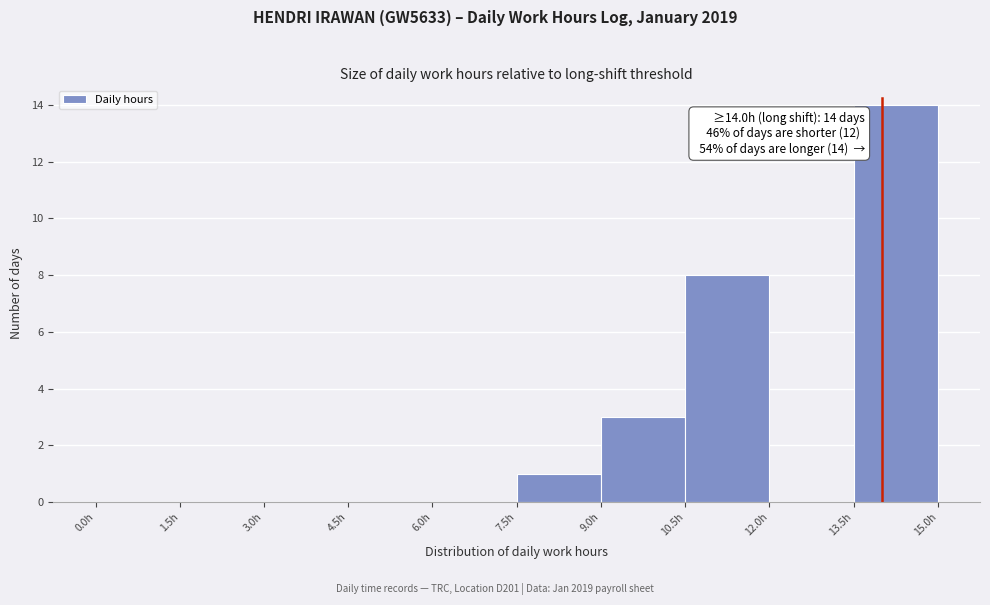

Which range on the x-axis has the tallest bar?

13.5 to 15.0